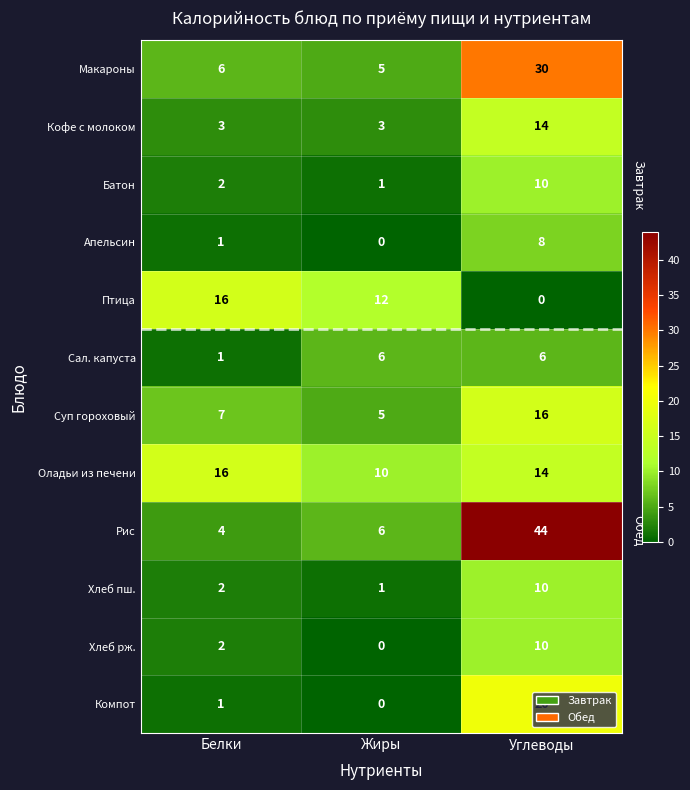

How many values in the Батон series are below 2?

1